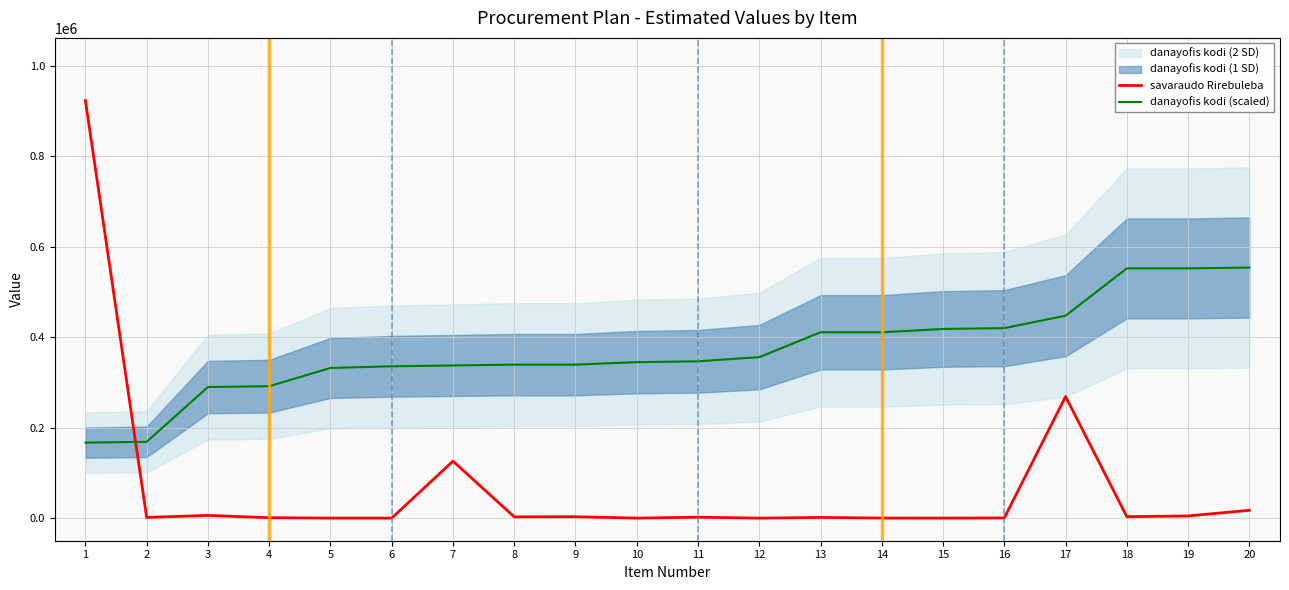

How many values in the danayofis kodi (scaled) series are below 346870?

10